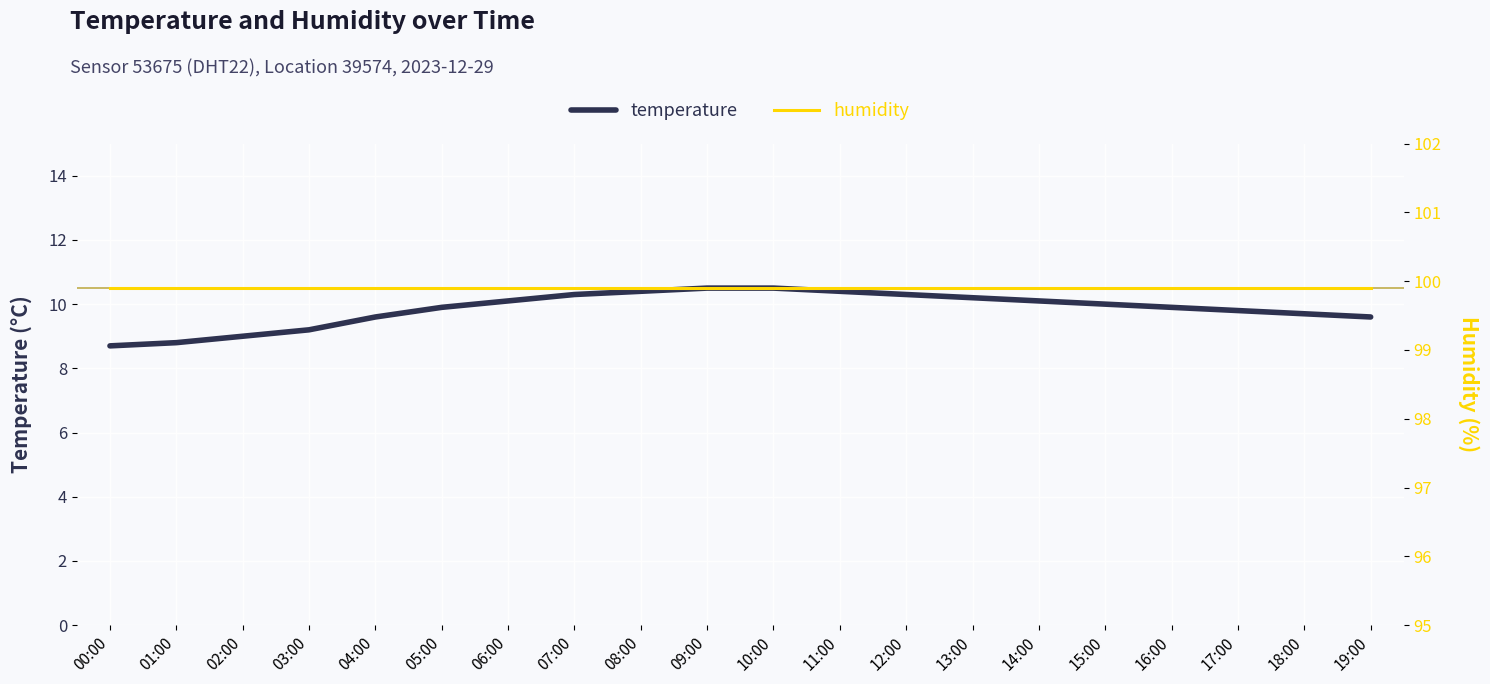

What is the label of the 11th point from the left?

10:00